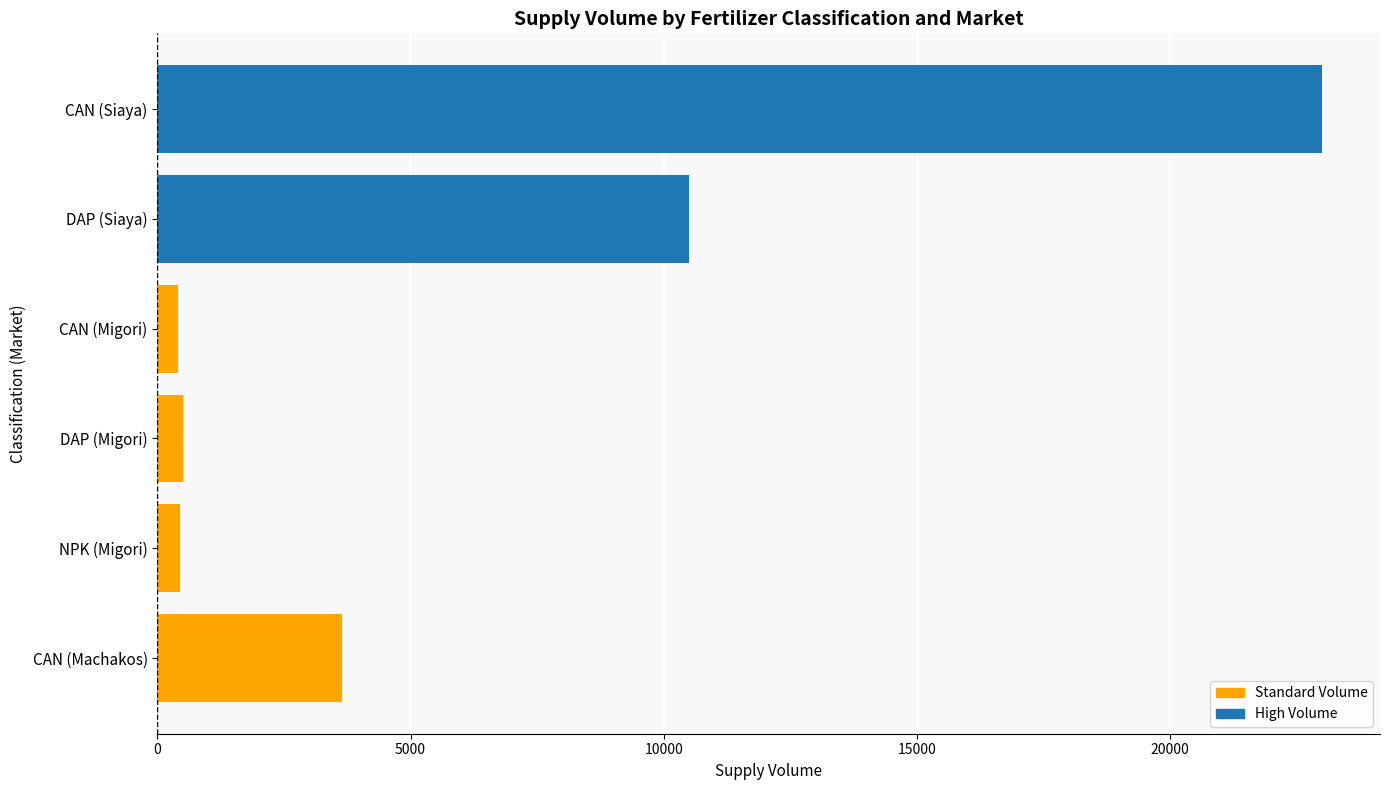

True or false: the data shows 5127 at CAN (Machakos).

False